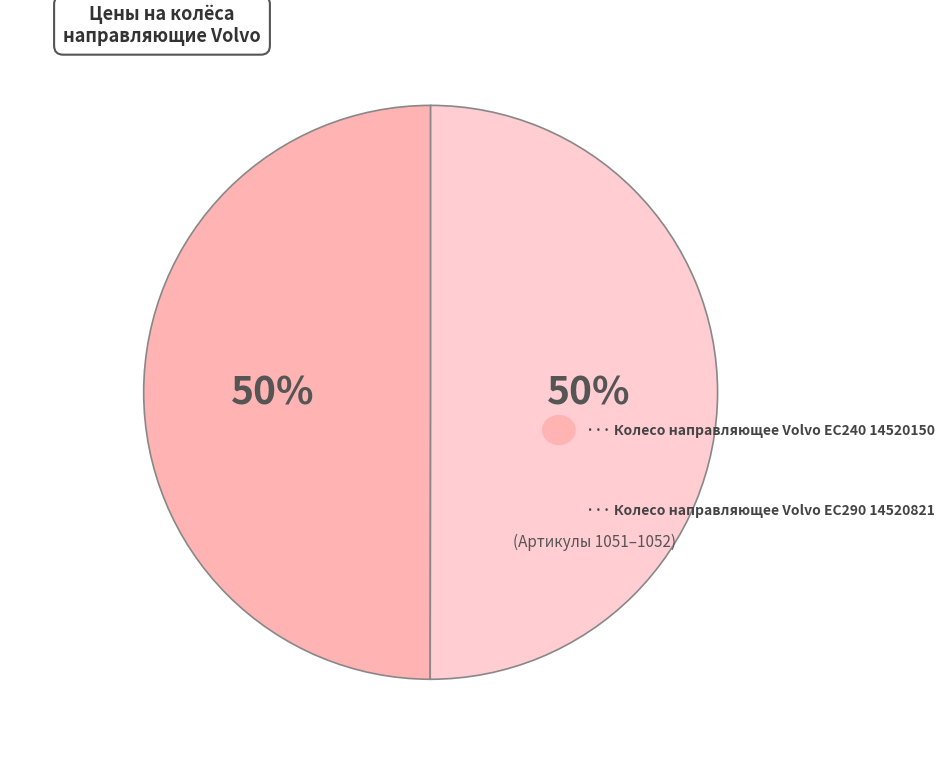

How many slices are in this pie chart?

2